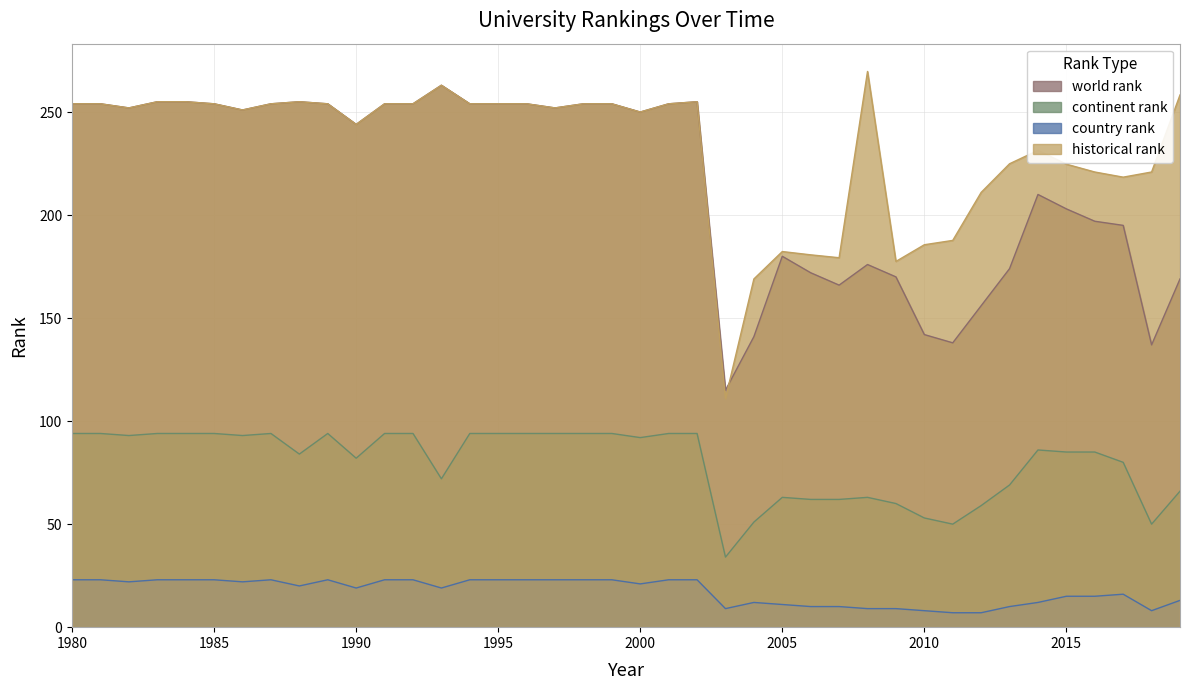

Does the chart display data point markers on the line(s)?

No